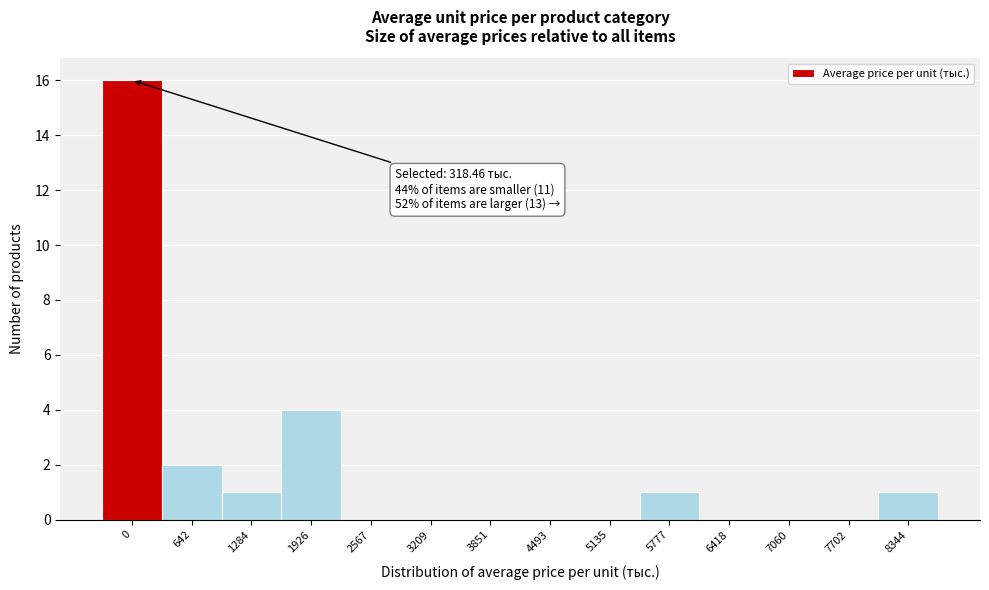

Reading left to right, transcribe all the data shown in this chart.

0=16	642=2	1284=1	1926=4	2567=0	3209=0	3851=0	4493=0	5135=0	5777=1	6418=0	7060=0	7702=0	8344=1